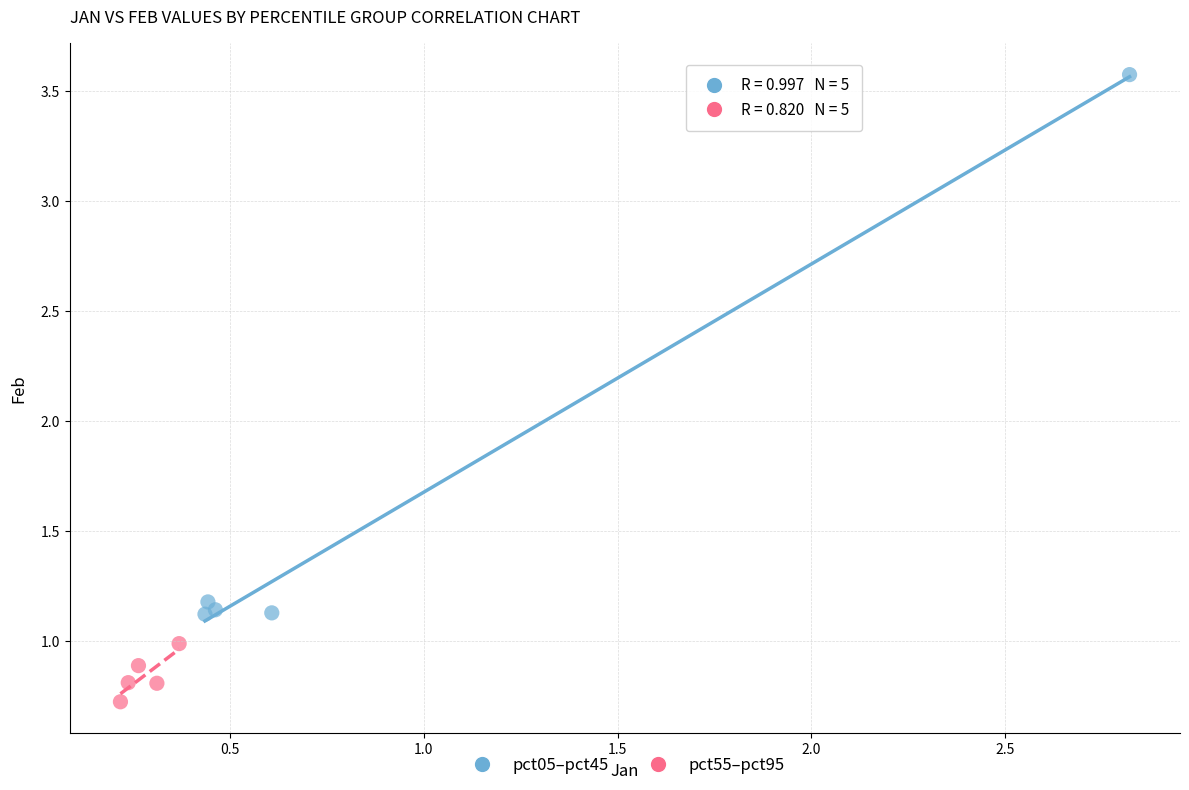

Which series reaches the minimum Y coordinate?

pct55–pct95